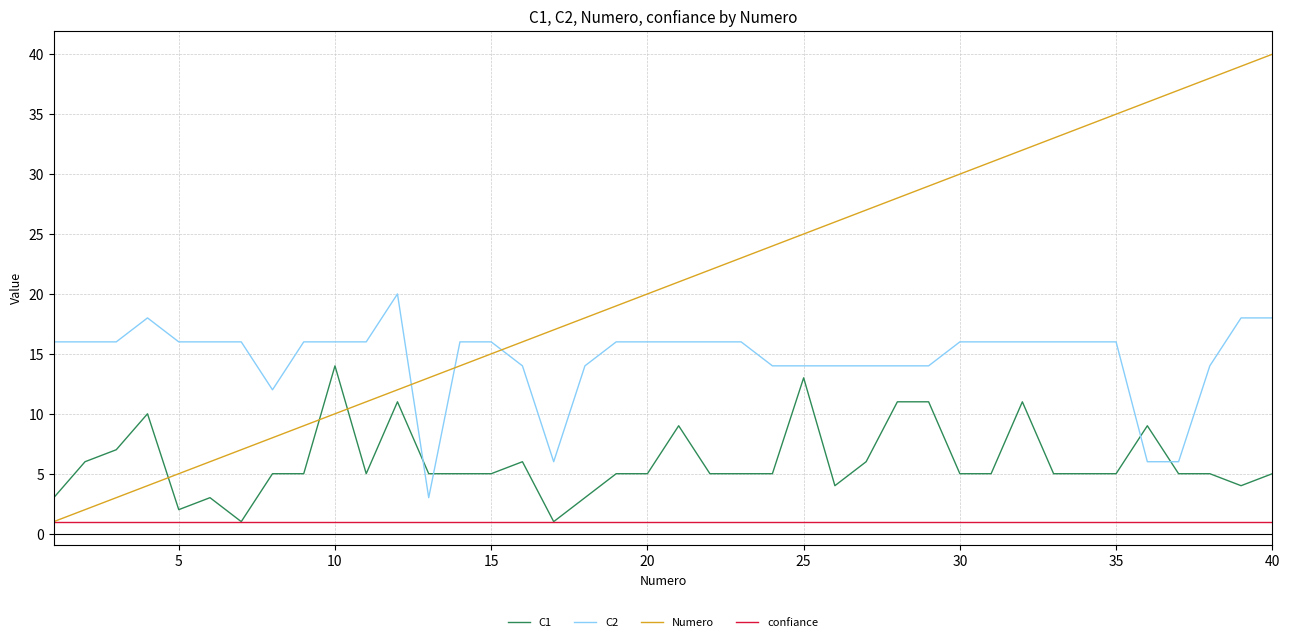

List the series in order of their overall mean, lowest first.

confiance, C1, C2, Numero